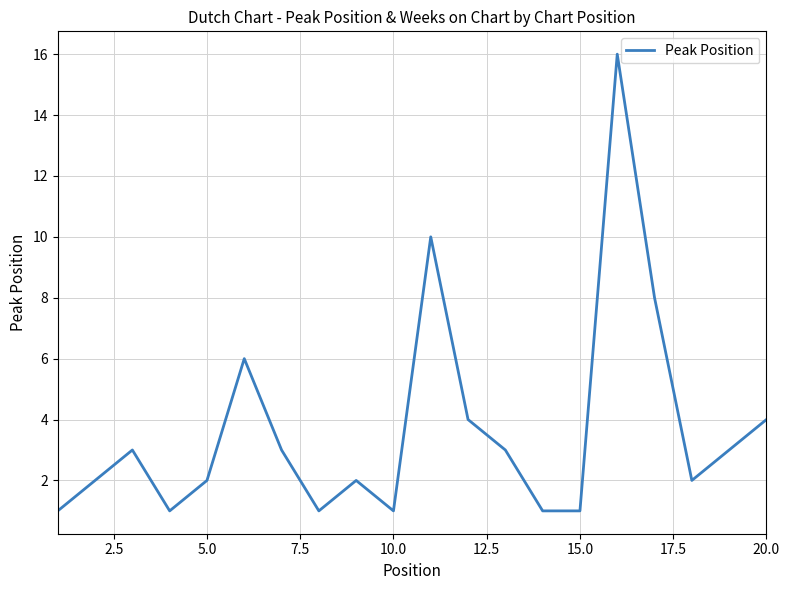

How many distinct data groups are displayed?

1